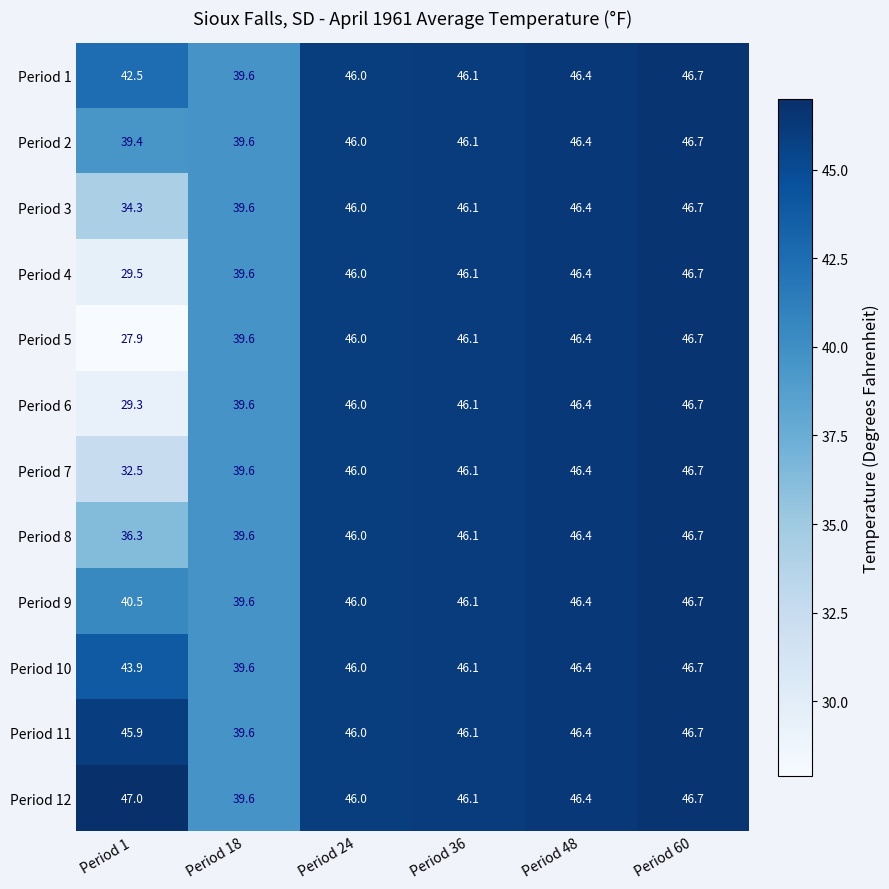

Which series has the largest total across all categories?

Period 12